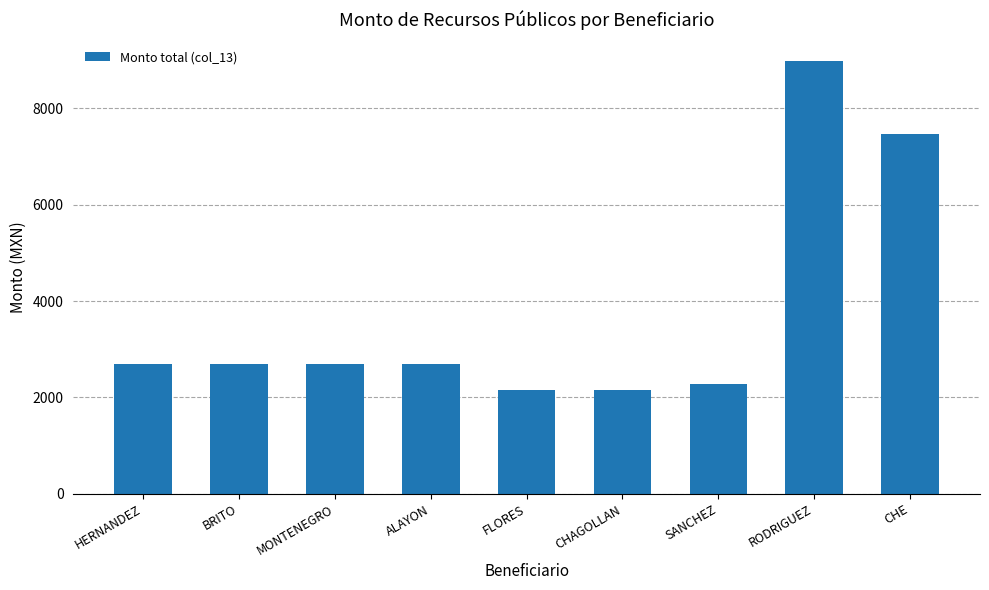

What is the value of the 1st bar from the left?

2686.3